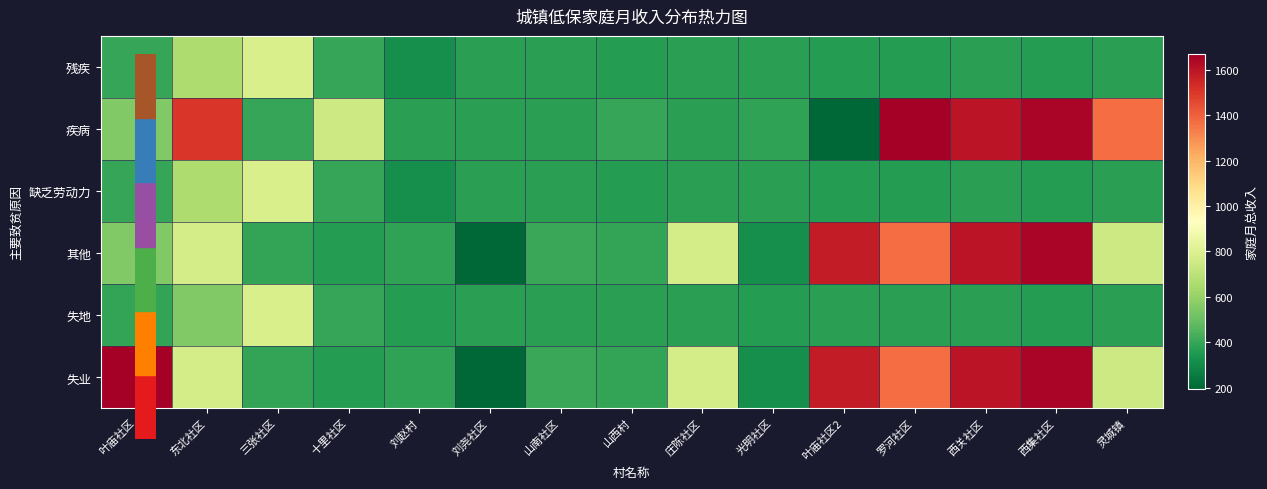

Reading right to left, transcribe all the data shown in this chart.

残疾: 灵城镇=376	西集社区=362	西关社区=376	罗河社区=362	叶庙社区2=362	光明社区=376	庄陈社区=376	山西村=363	山南社区=376	刘尧社区=376	刘赵村=317	十里社区=401	三张社区=784	东北社区=662	叶庙社区=401
疾病: 灵城镇=1369	西集社区=1645	西关社区=1598	罗河社区=1667	叶庙社区2=194	光明社区=389	庄陈社区=374	山西村=401	山南社区=376	刘尧社区=376	刘赵村=376	十里社区=751	三张社区=401	东北社区=1503	叶庙社区=551
缺乏劳动力: 灵城镇=376	西集社区=362	西关社区=376	罗河社区=362	叶庙社区2=362	光明社区=376	庄陈社区=376	山西村=363	山南社区=376	刘尧社区=376	刘赵村=317	十里社区=401	三张社区=784	东北社区=662	叶庙社区=401
其他: 灵城镇=751	西集社区=1645	西关社区=1598	罗河社区=1369	叶庙社区2=1578	光明社区=320	庄陈社区=773	山西村=392	山南社区=402	刘尧社区=194	刘赵村=389	十里社区=364	三张社区=392	东北社区=773	叶庙社区=551
失地: 灵城镇=376	西集社区=362	西关社区=376	罗河社区=376	叶庙社区2=376	光明社区=362	庄陈社区=376	山西村=376	山南社区=376	刘尧社区=376	刘赵村=362	十里社区=401	三张社区=784	东北社区=551	叶庙社区=392
失业: 灵城镇=751	西集社区=1645	西关社区=1598	罗河社区=1369	叶庙社区2=1578	光明社区=320	庄陈社区=773	山西村=392	山南社区=402	刘尧社区=194	刘赵村=389	十里社区=364	三张社区=392	东北社区=773	叶庙社区=1667